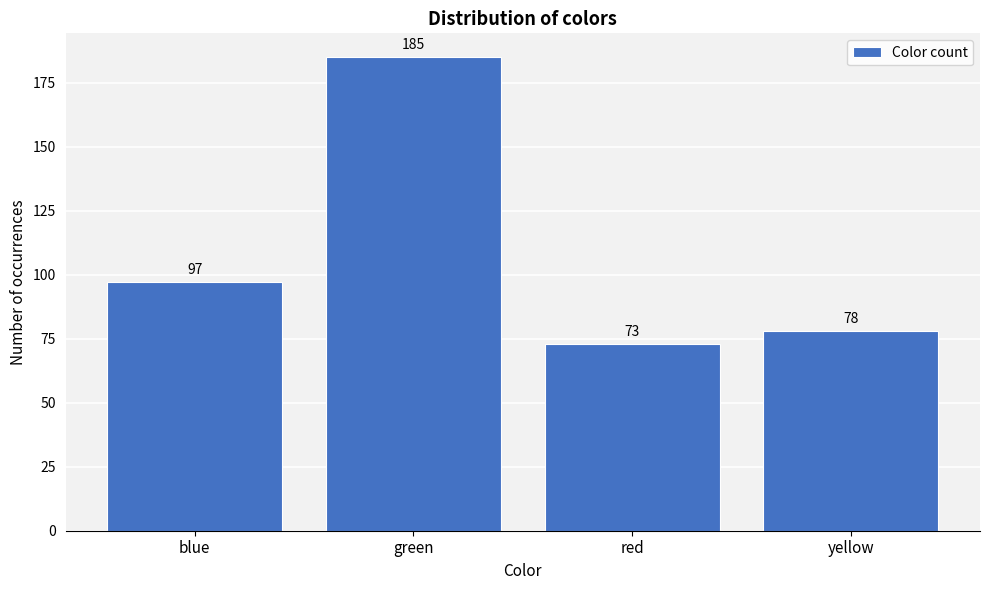

Reading left to right, extract all data points from this chart.

blue=97	green=185	red=73	yellow=78